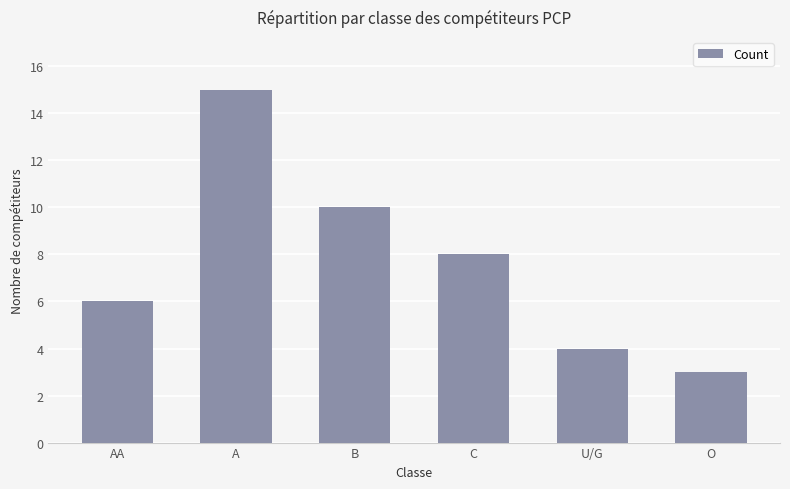

What is the difference between the second highest and minimum values?

7